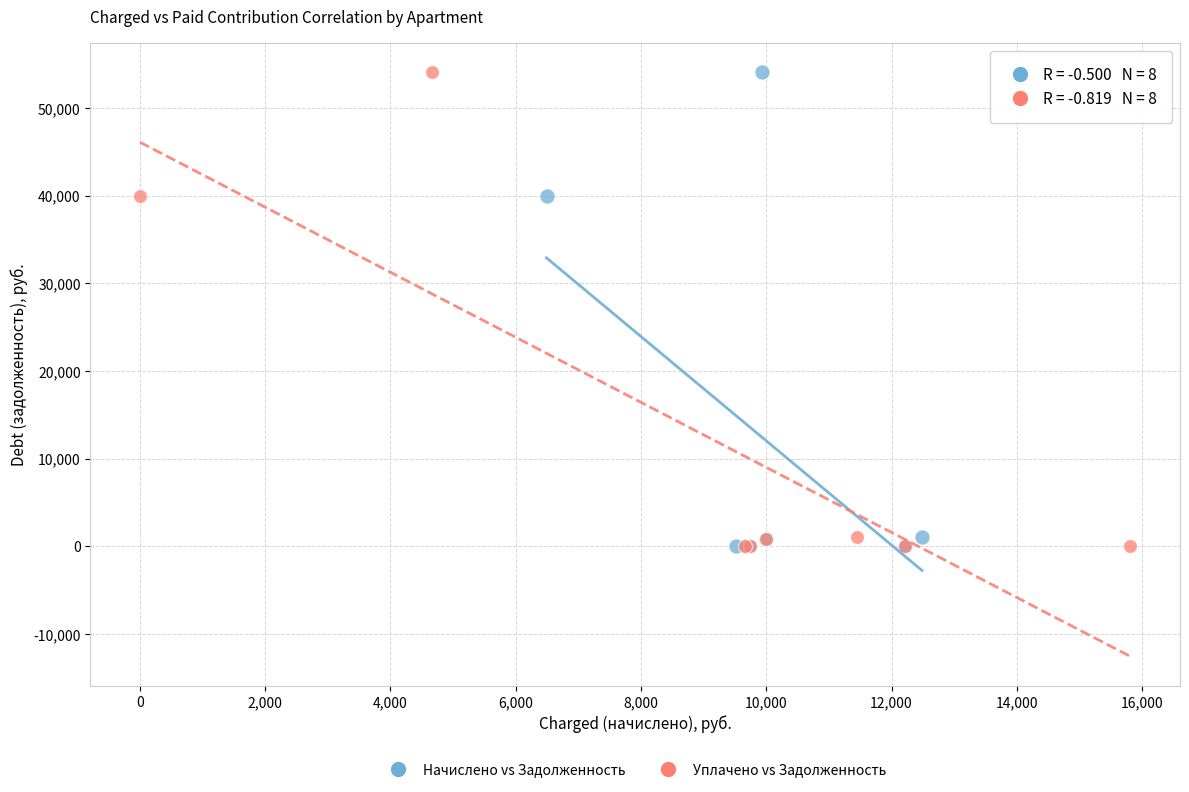

What are all the series names shown in the legend?

Начислено vs Задолженность, Уплачено vs Задолженность